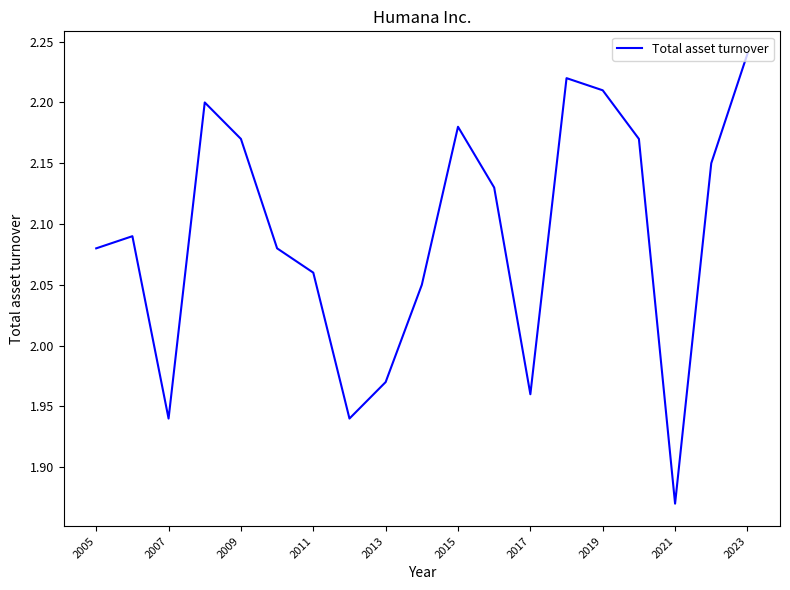

What is the difference between the maximum and minimum values?

0.4